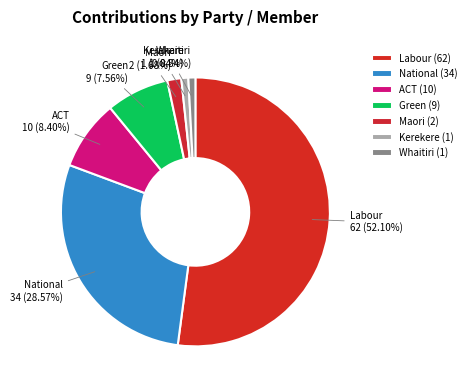

To the nearest percent, what is the average slice percentage?

14%